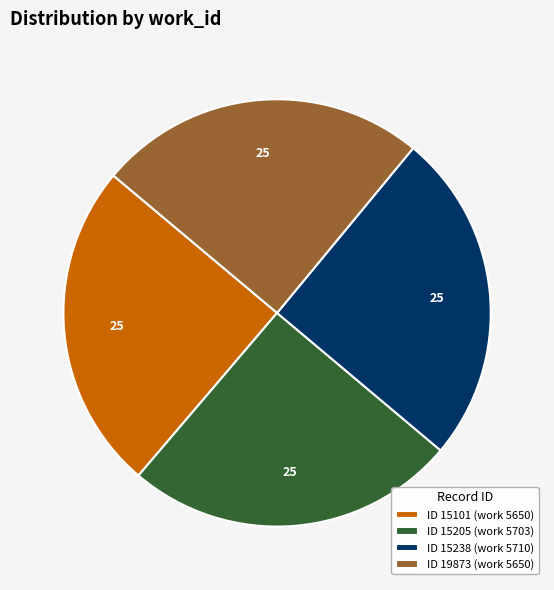

Does ID 19873 (work 5650) represent more than half of the total?

No